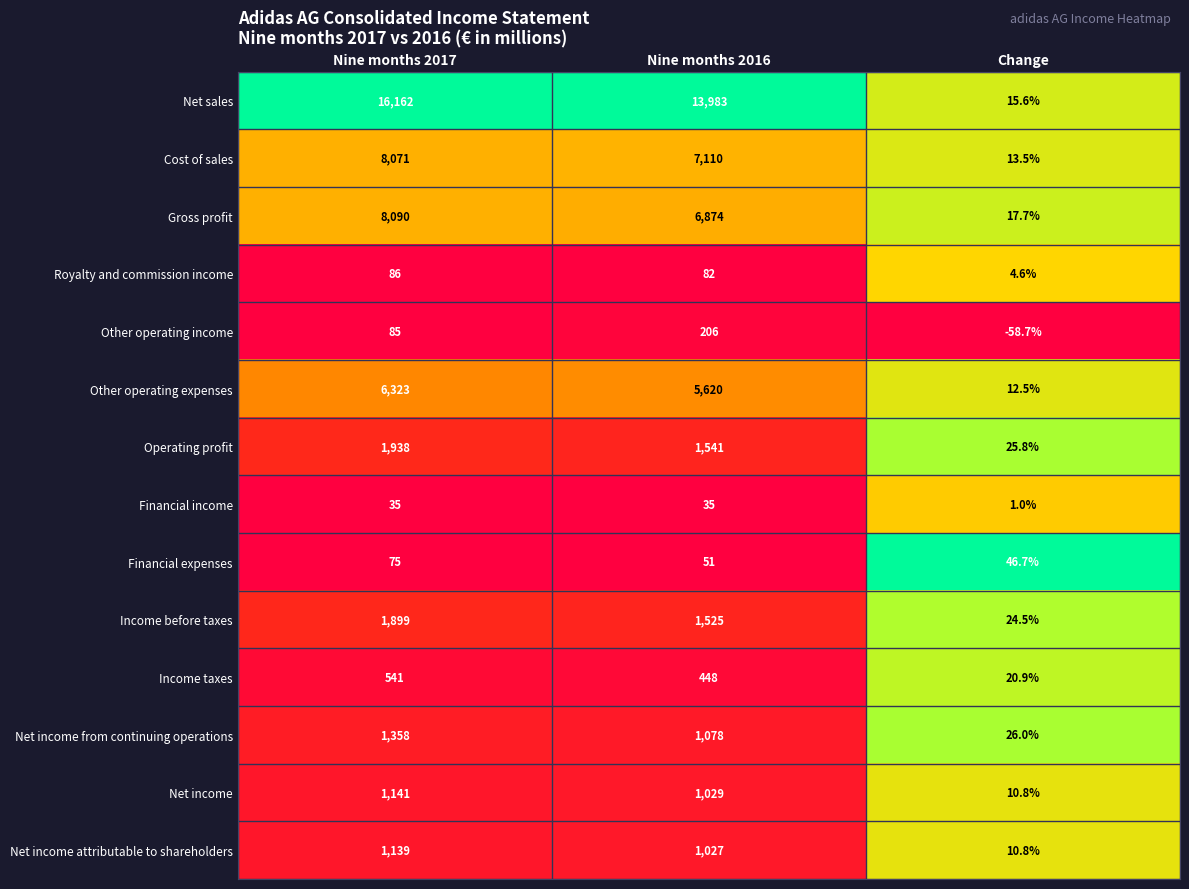

At which category is the sum across all series the highest?

Nine months 2017